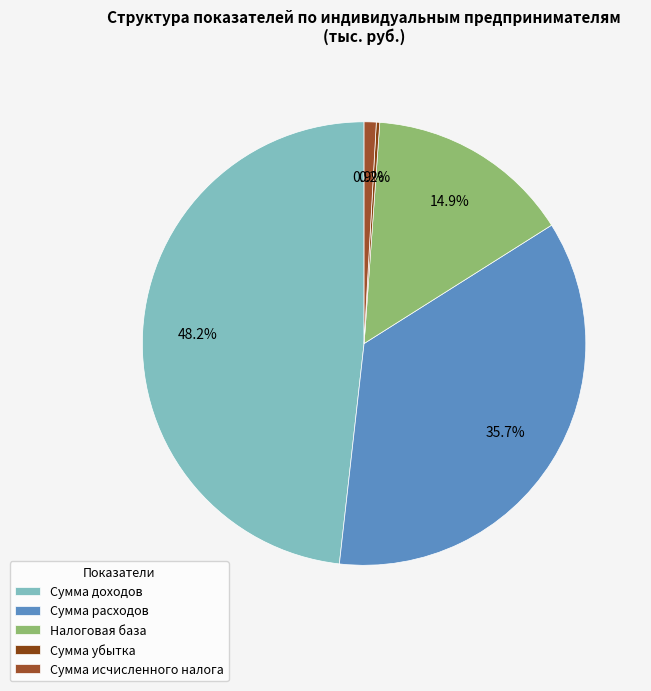

What is the largest slice in the pie chart?

Сумма доходов